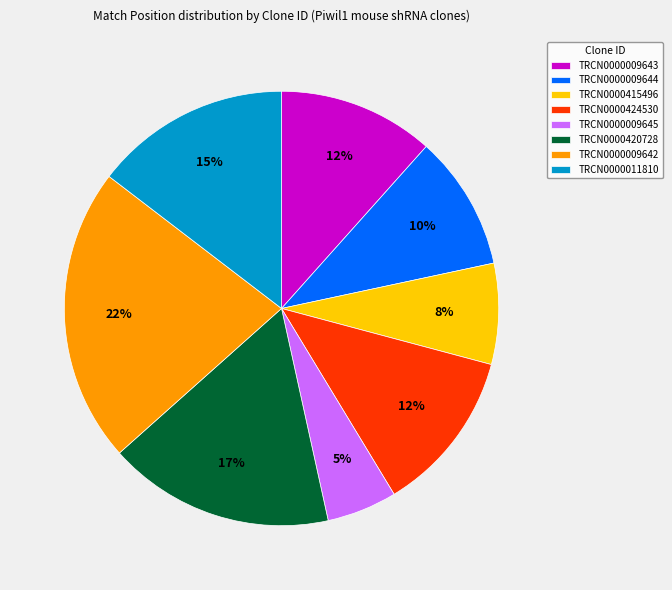

How many slices are in this pie chart?

8